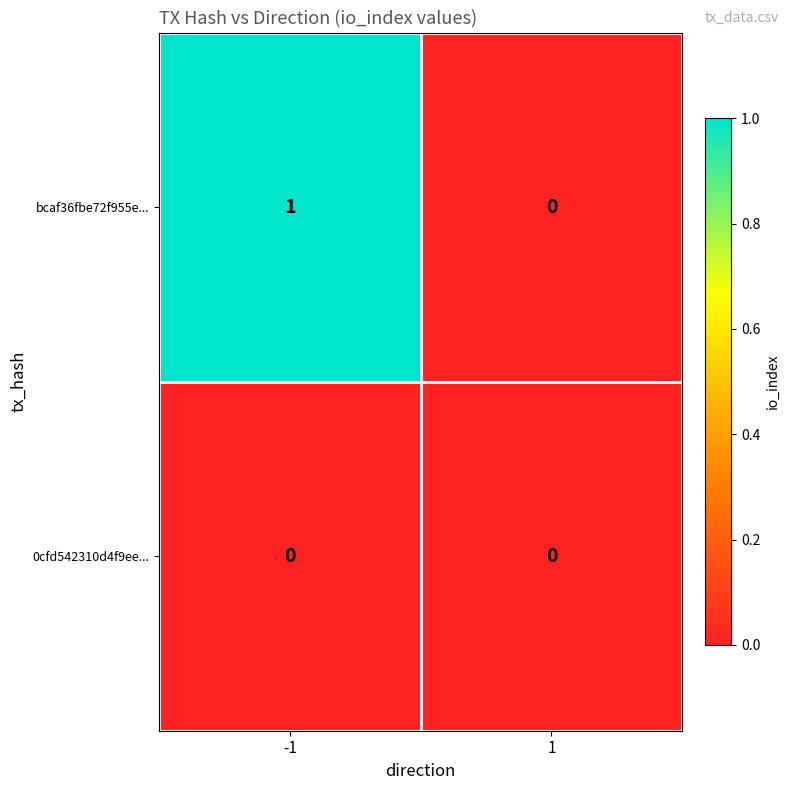

Which series has the largest range (max minus min)?

bcaf36fbe72f955e...